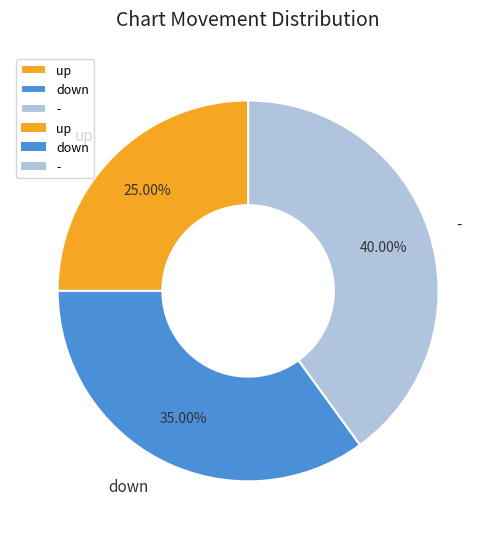

How many segments does this pie chart have?

3